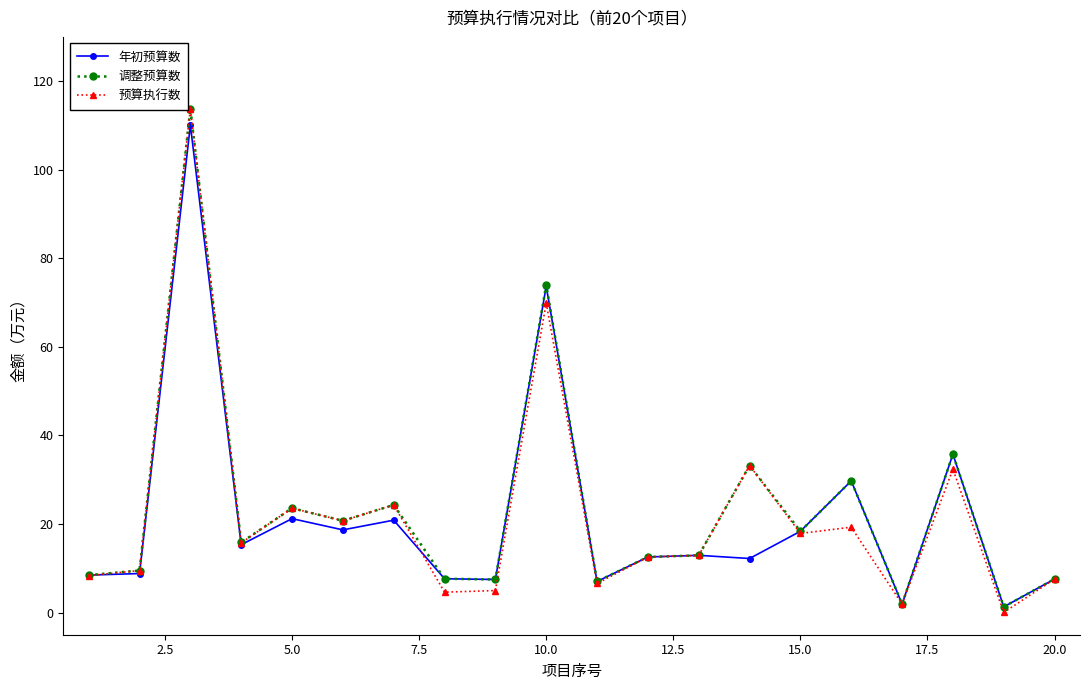

What is the value of the 预算执行数 point at the 12th from the left?

12.6